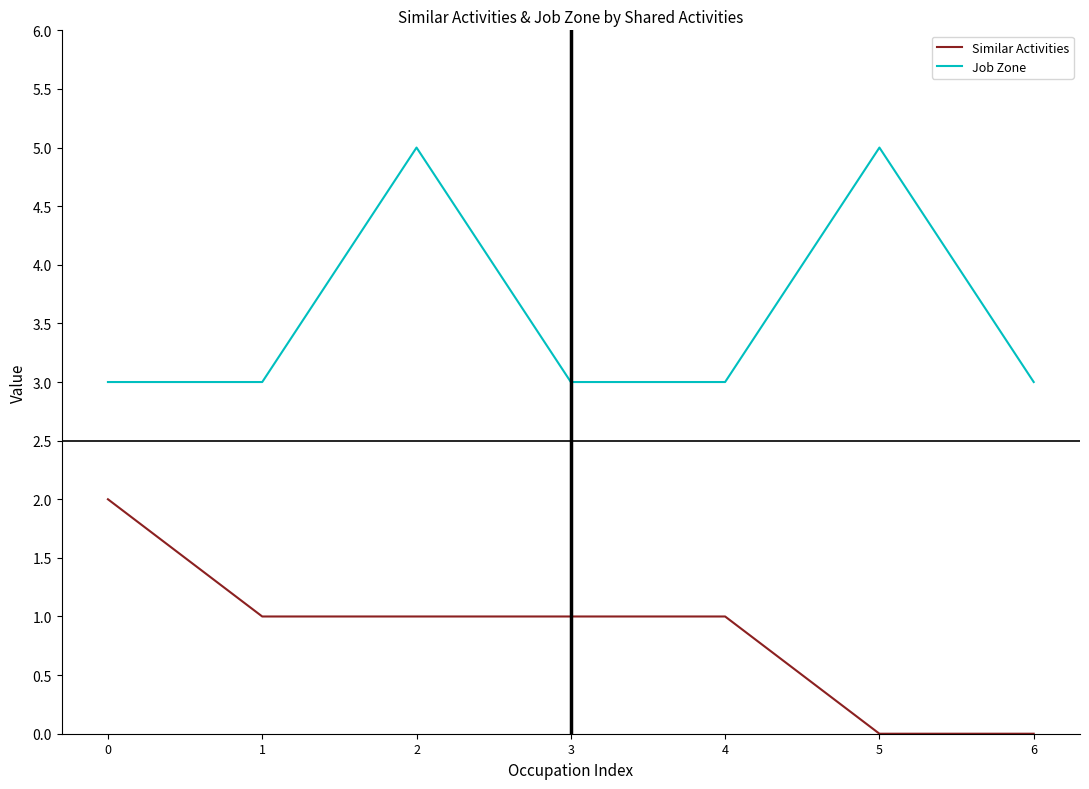

At which category is the sum across all series the highest?

2